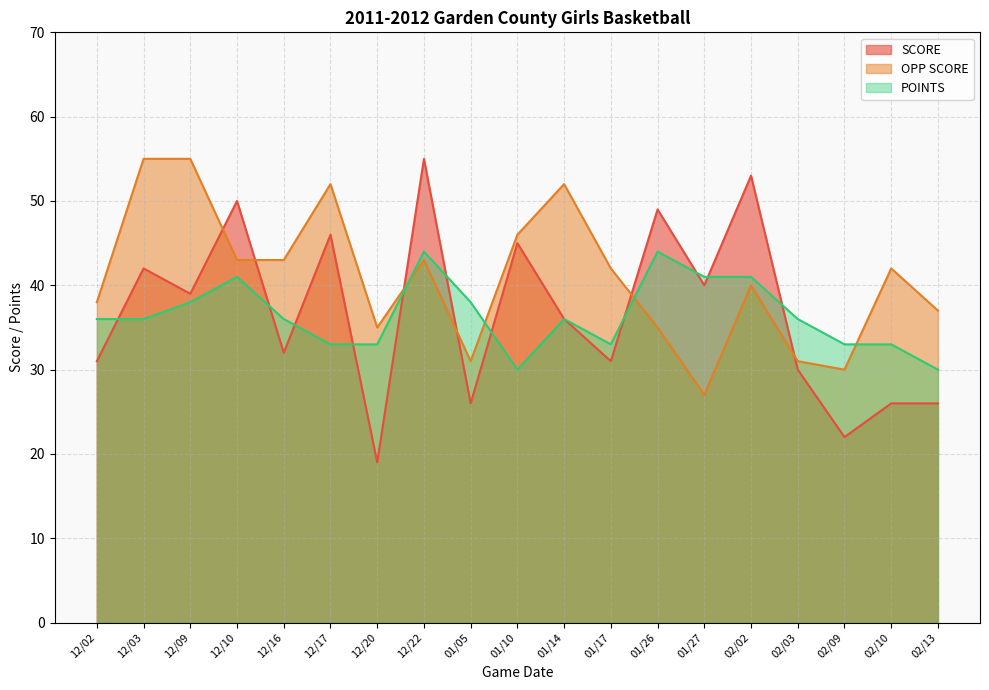

Rank the categories by POINTS value from lowest to highest.

01/10, 02/13, 12/17, 12/20, 01/17, 02/09, 02/10, 12/02, 12/03, 12/16, 01/14, 02/03, 12/09, 01/05, 12/10, 01/27, 02/02, 12/22, 01/26